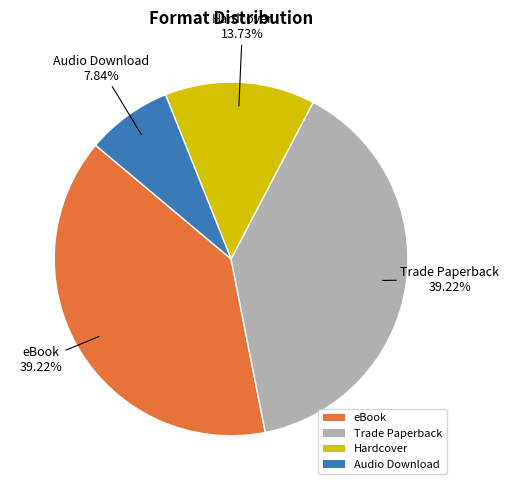

Does any single category account for the majority?

No